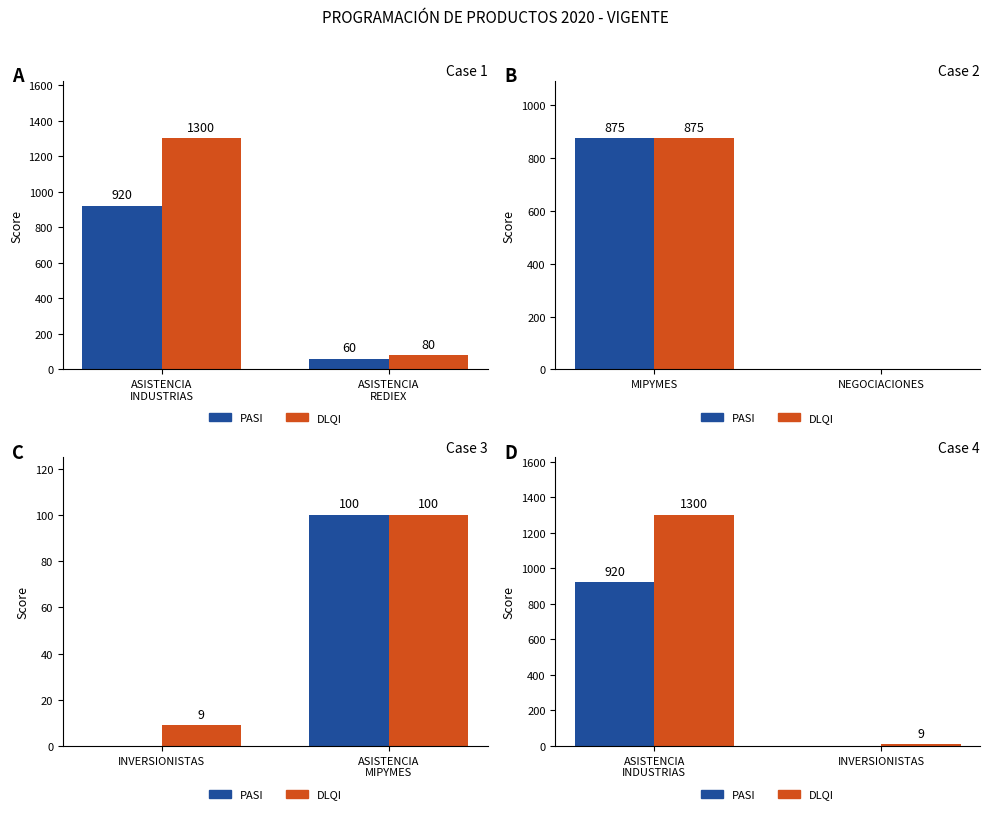

What are all the series names shown in the legend?

PASI, DLQI